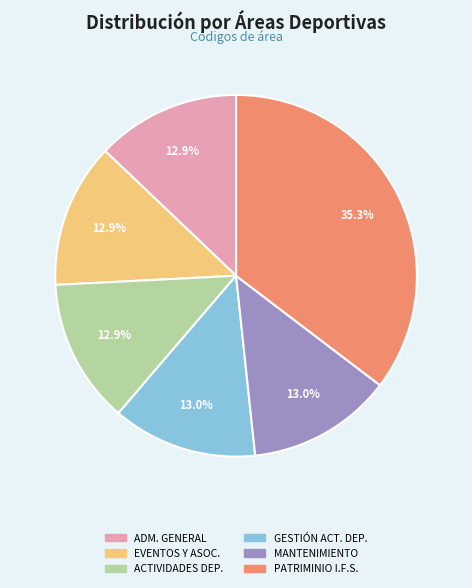

How much of the chart is everything except ACTIVIDADES DEP.?

87.1%